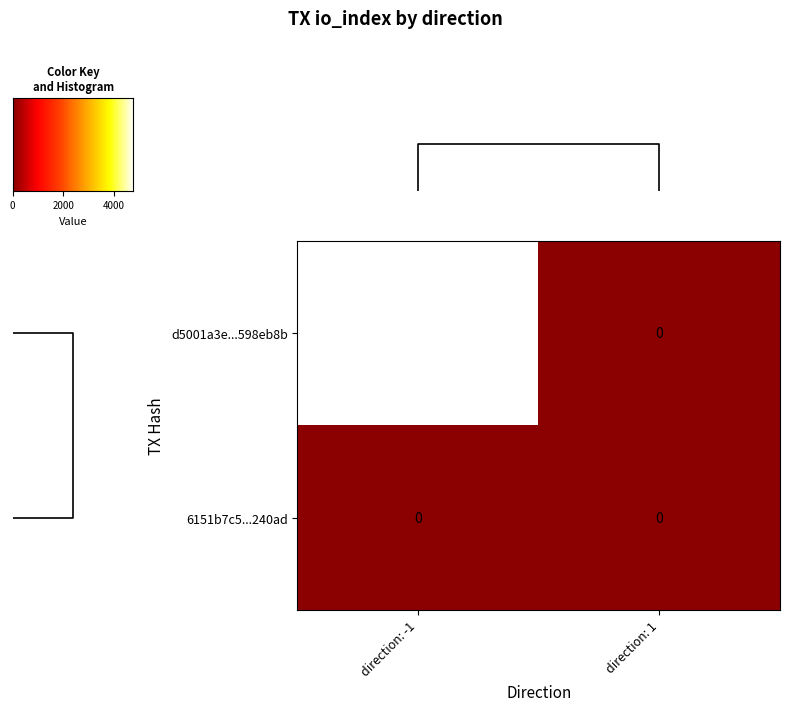

How many categories are shown in the chart?

2